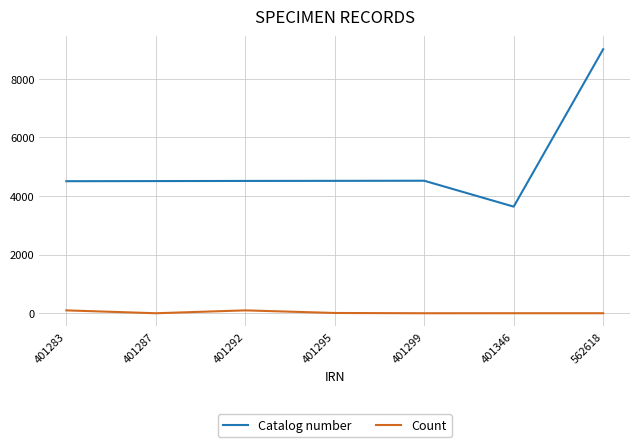

True or false: Count has more than 0 interior local peaks.

True